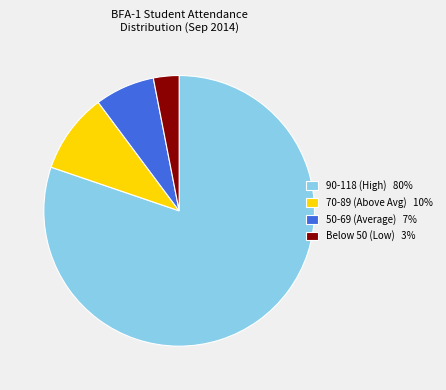

Rank the categories by value from lowest to highest.

Below 50 (Low) 3%, 50-69 (Average) 7%, 70-89 (Above Avg) 10%, 90-118 (High) 80%